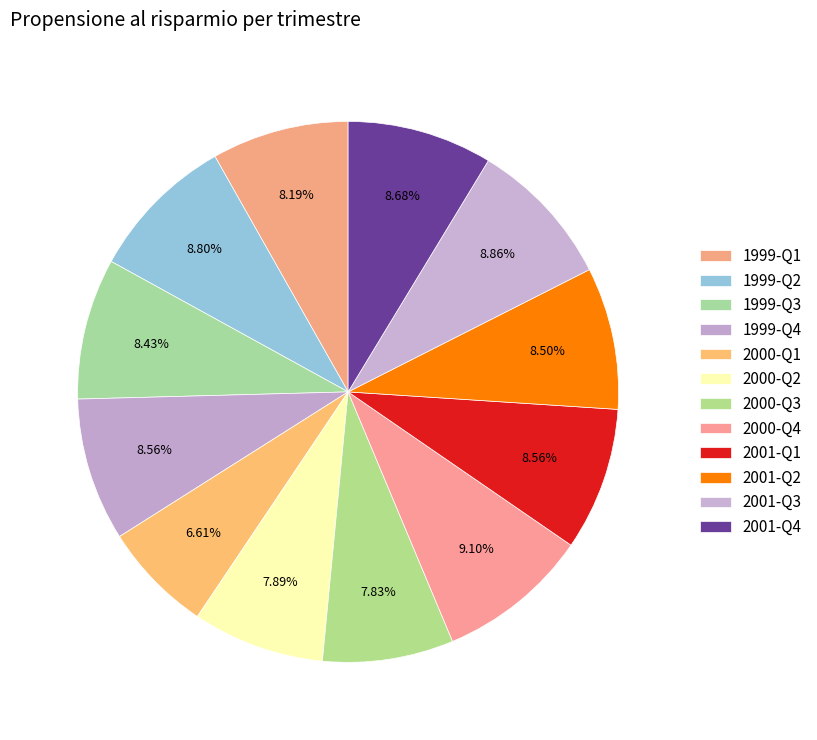

To the nearest percent, what percentage of the pie is 1999-Q4?

9%